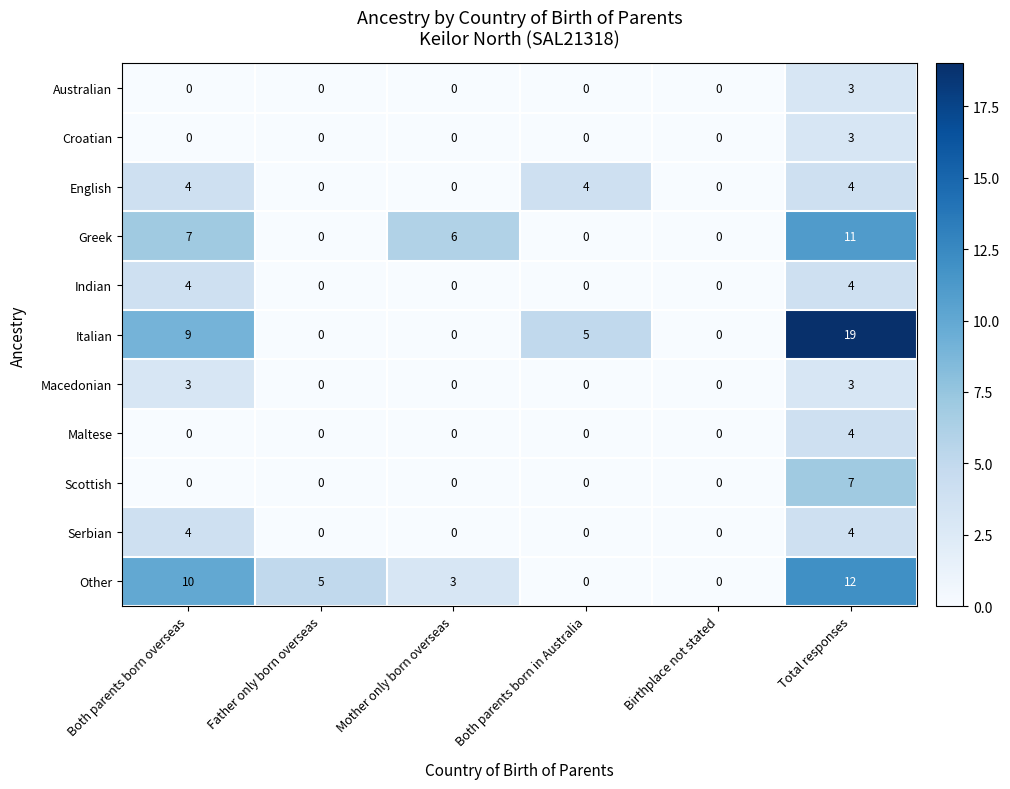

What is the greatest value displayed?

19